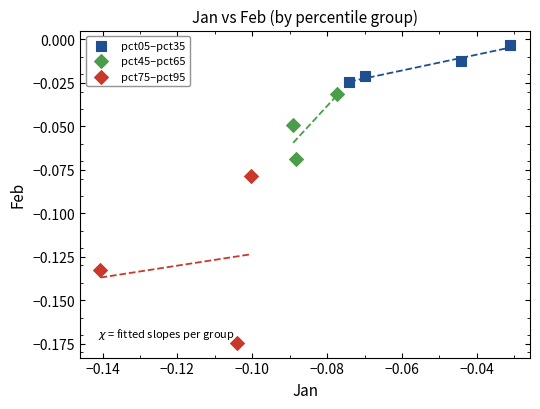

Which series reaches the minimum Y coordinate?

pct75–pct95